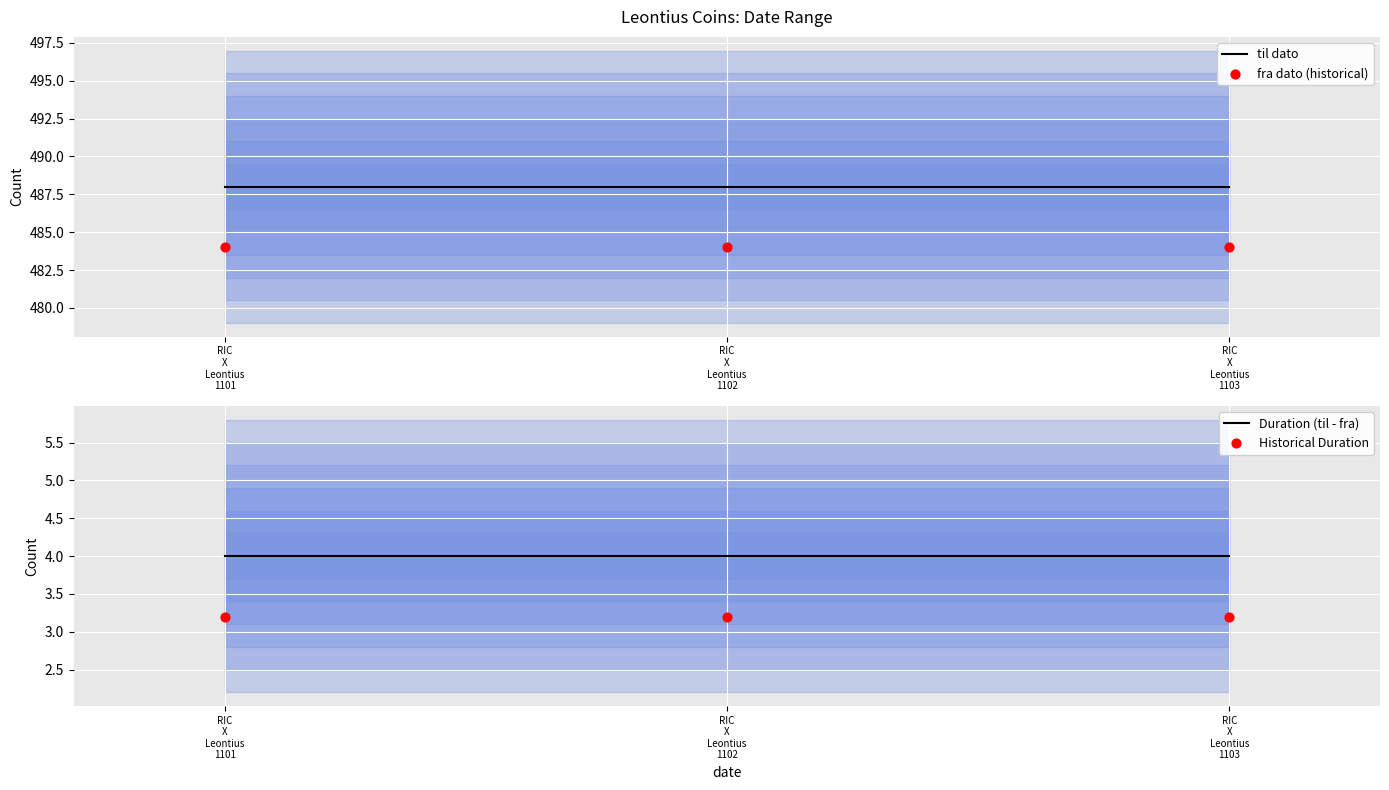

At how many categories does at least one series exceed 441?

3